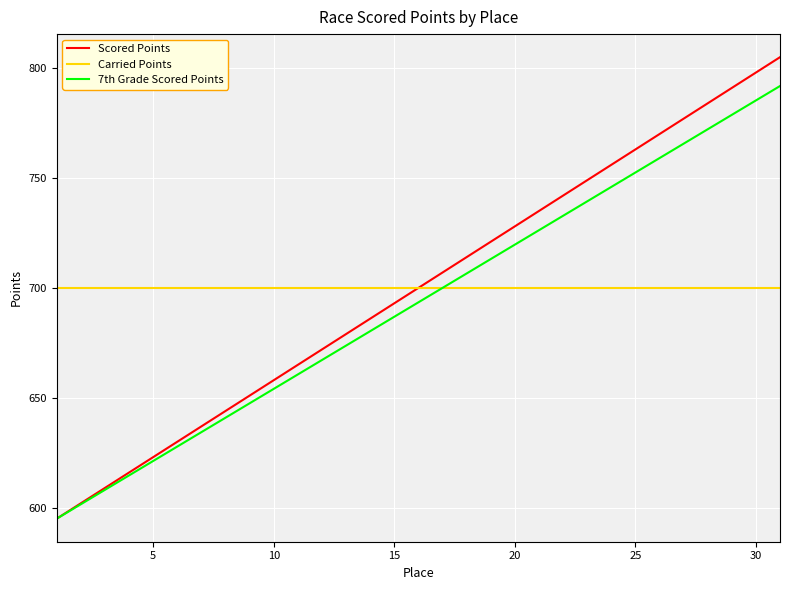

What is the minimum value for 7th Grade Scored Points?

595.0